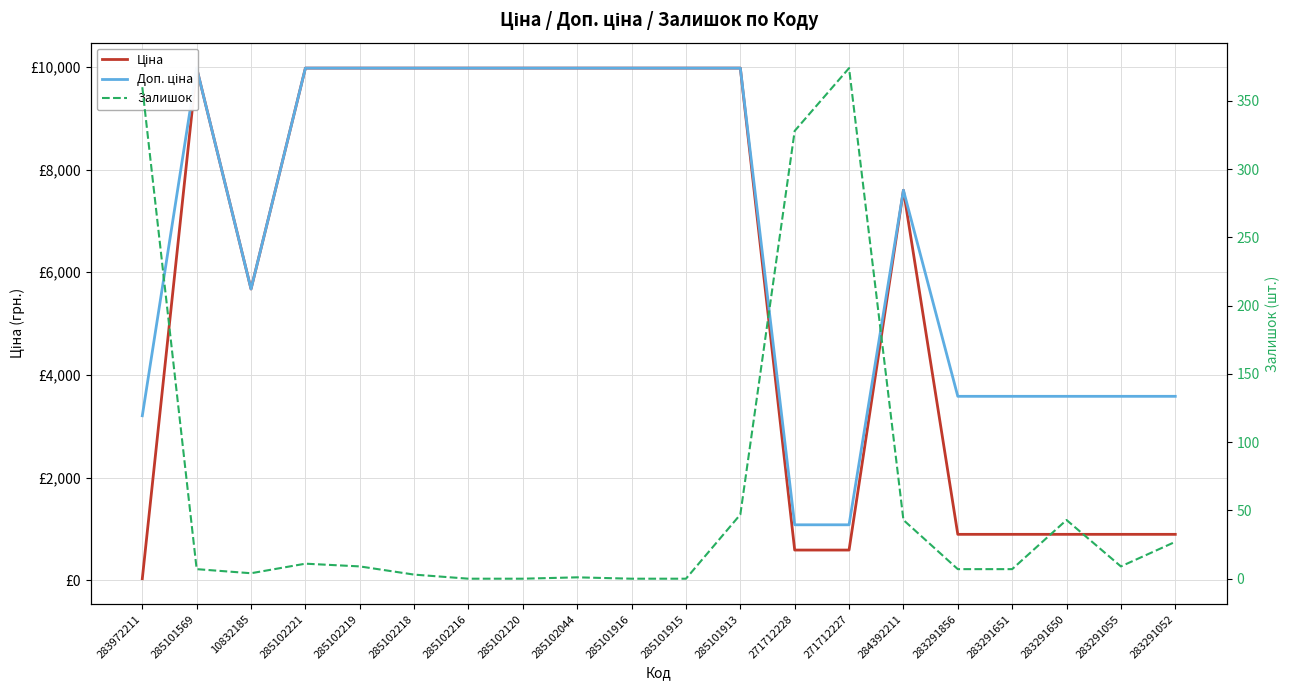

What is the maximum value for Ціна?

9975.0